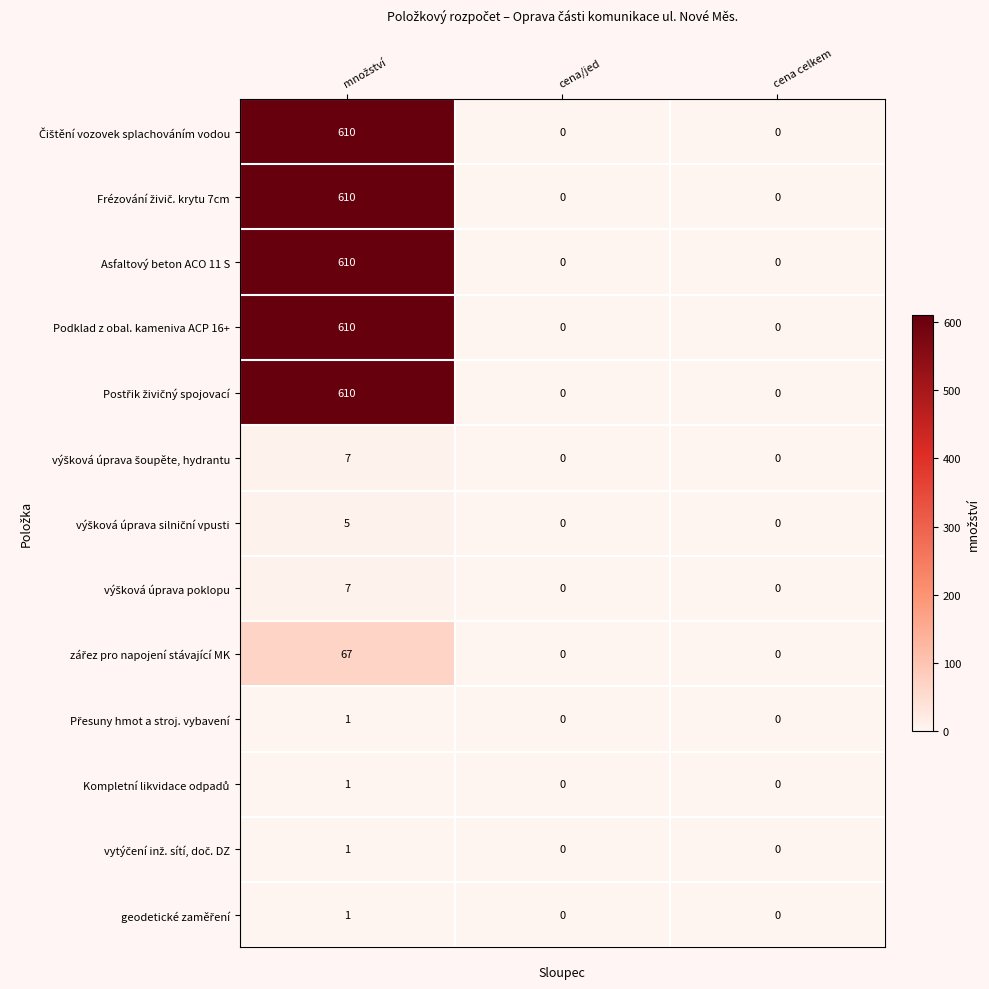

How many Asfaltový beton ACO 11 S values are between 0 and 610?

3